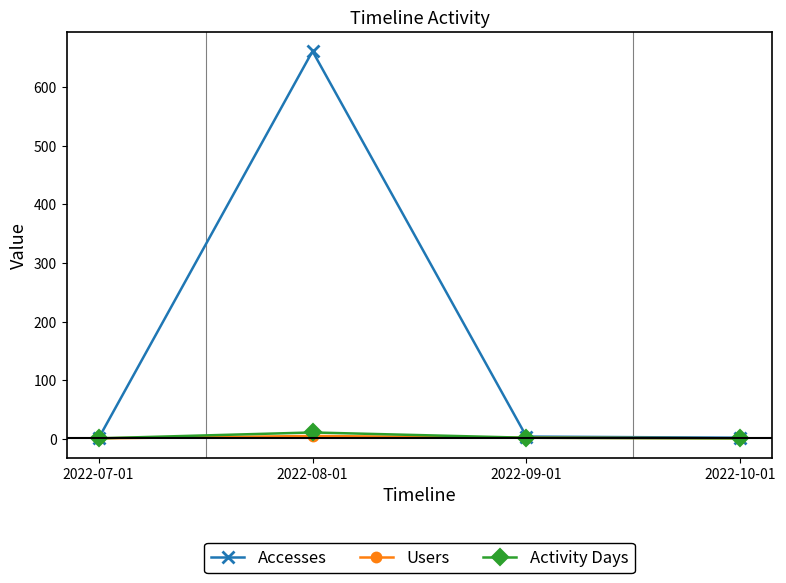

At which category is the sum across all series the highest?

2022-08-01